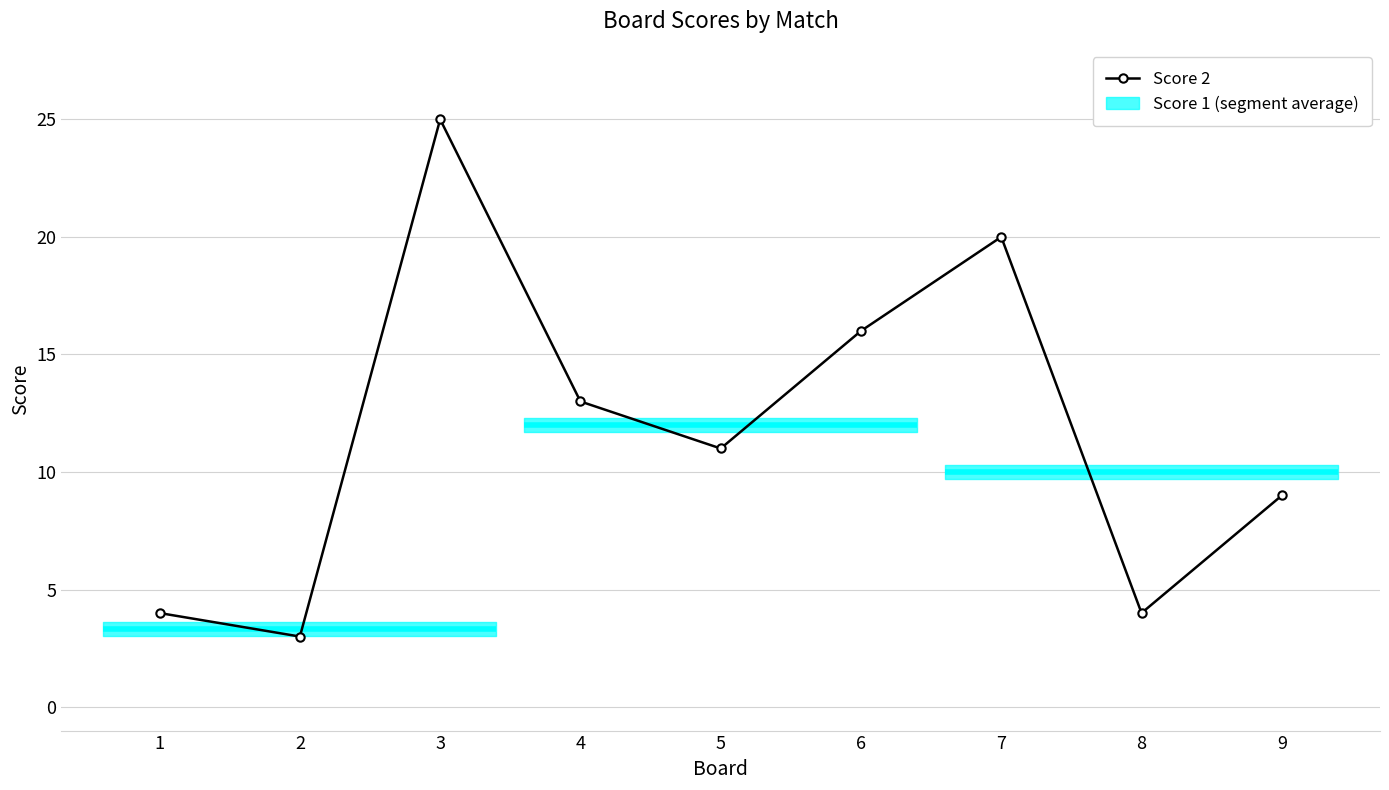

True or false: the data shows 1 at 2.

False